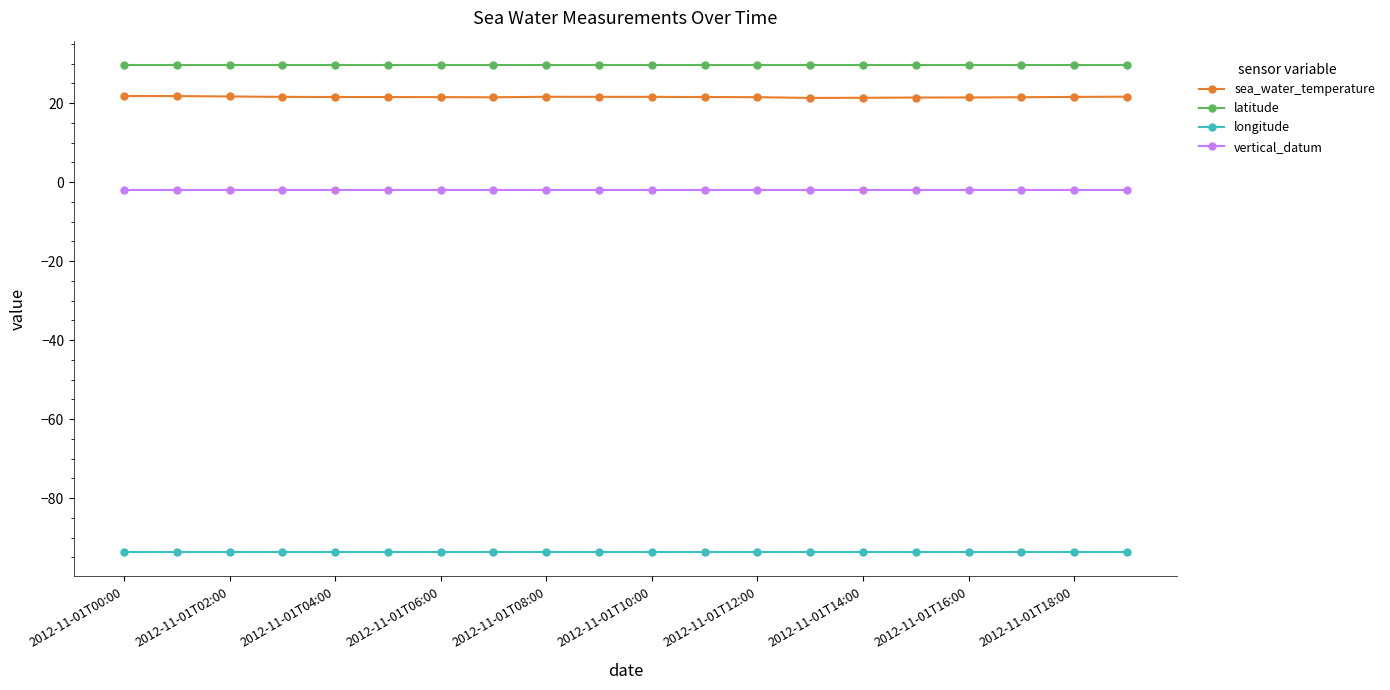

List the series in order of their peak value, highest first.

latitude, sea_water_temperature, vertical_datum, longitude